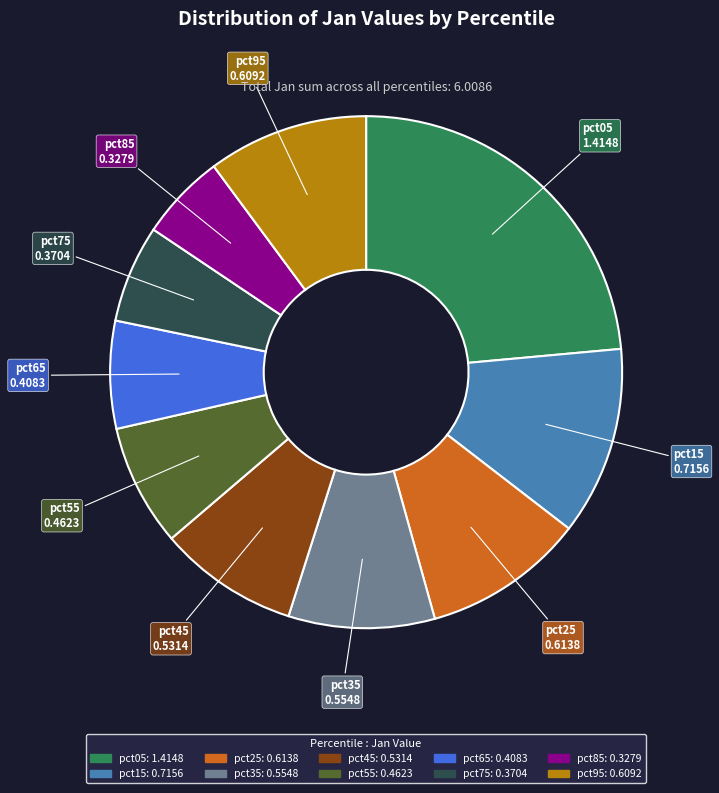

Between pct75 and pct45, which is larger?

pct45